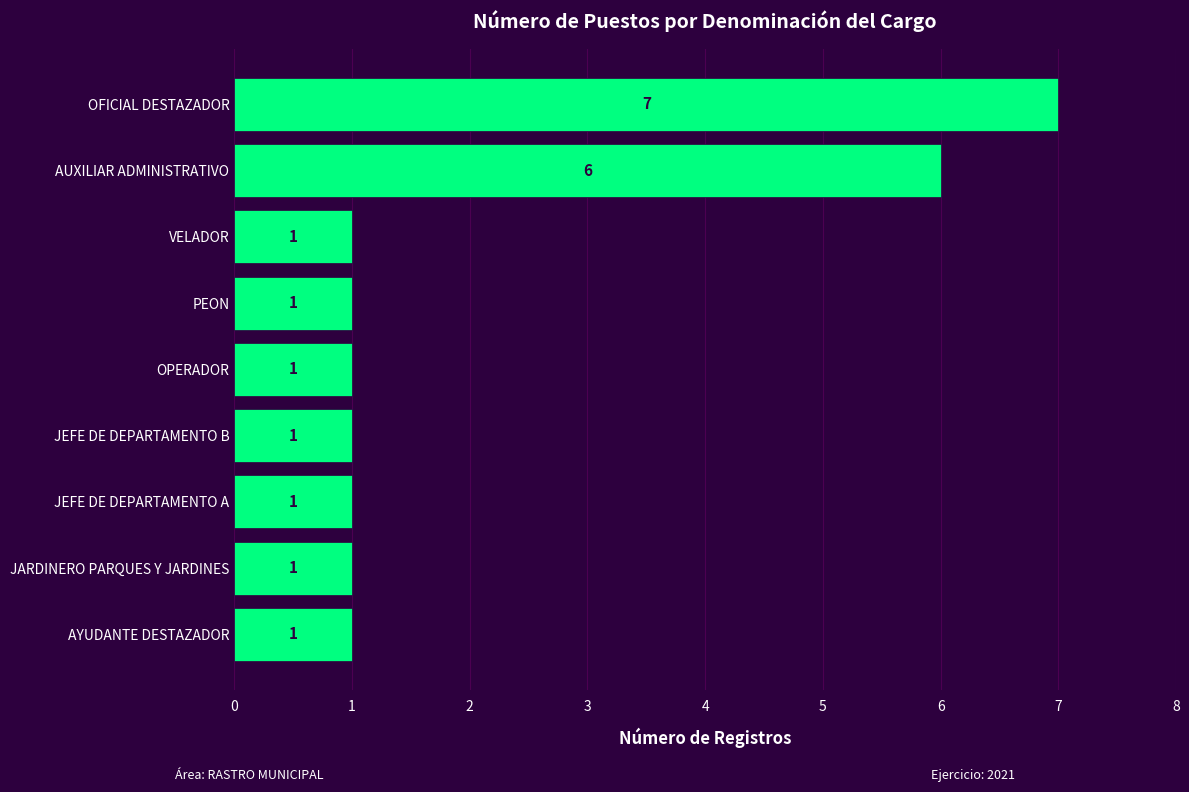

Reading bottom to top, what are all the values shown in this chart?

1	1	1	1	1	1	1	6	7